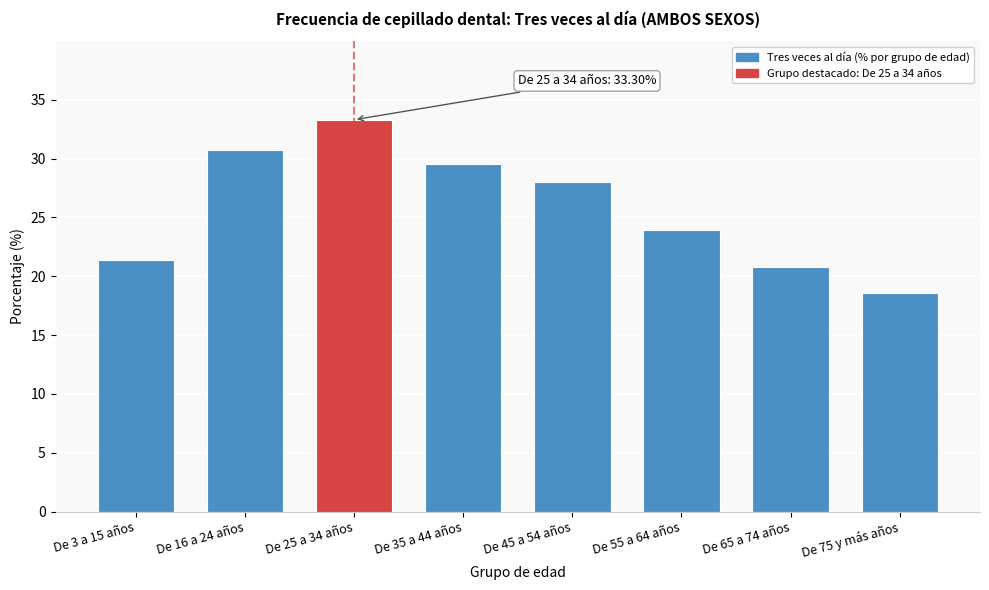

Reading right to left, what are all the values shown in this chart?

18.6	20.8	23.9	28.0	29.6	33.3	30.8	21.4